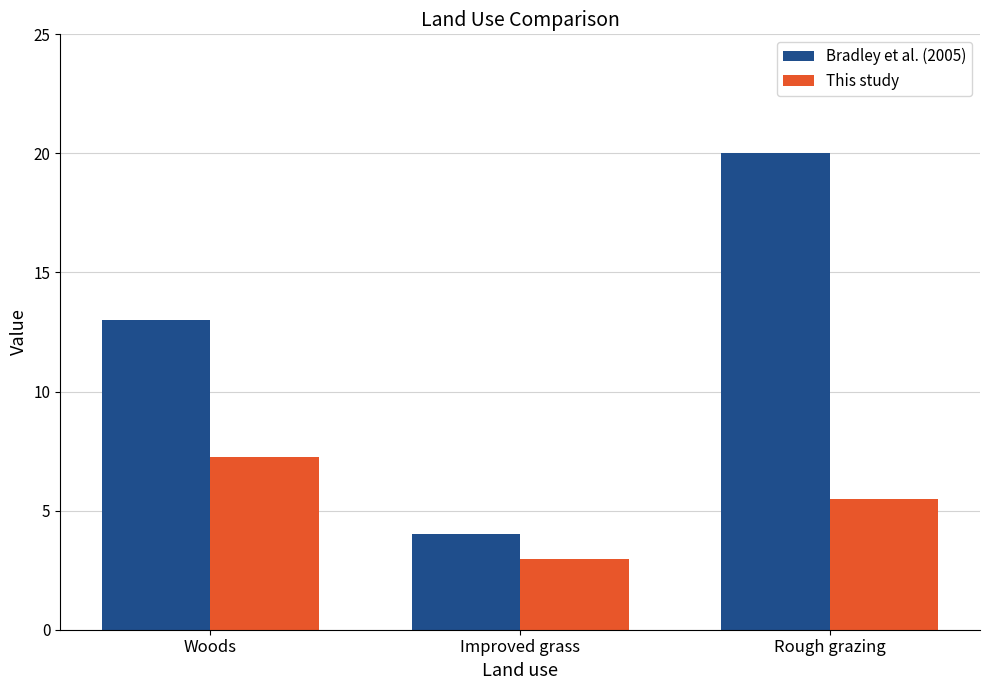

What is the difference between the maximum and minimum values in the Bradley et al. (2005) series?

16.0